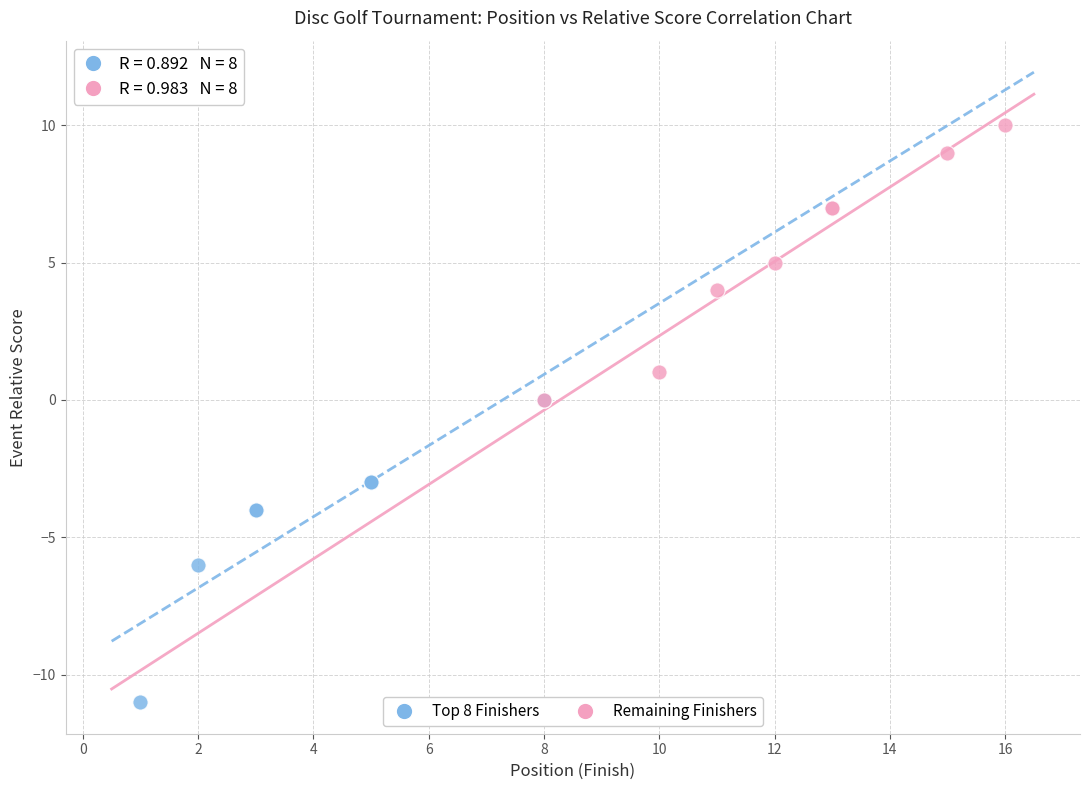

Which series reaches the maximum Y coordinate?

Remaining Finishers